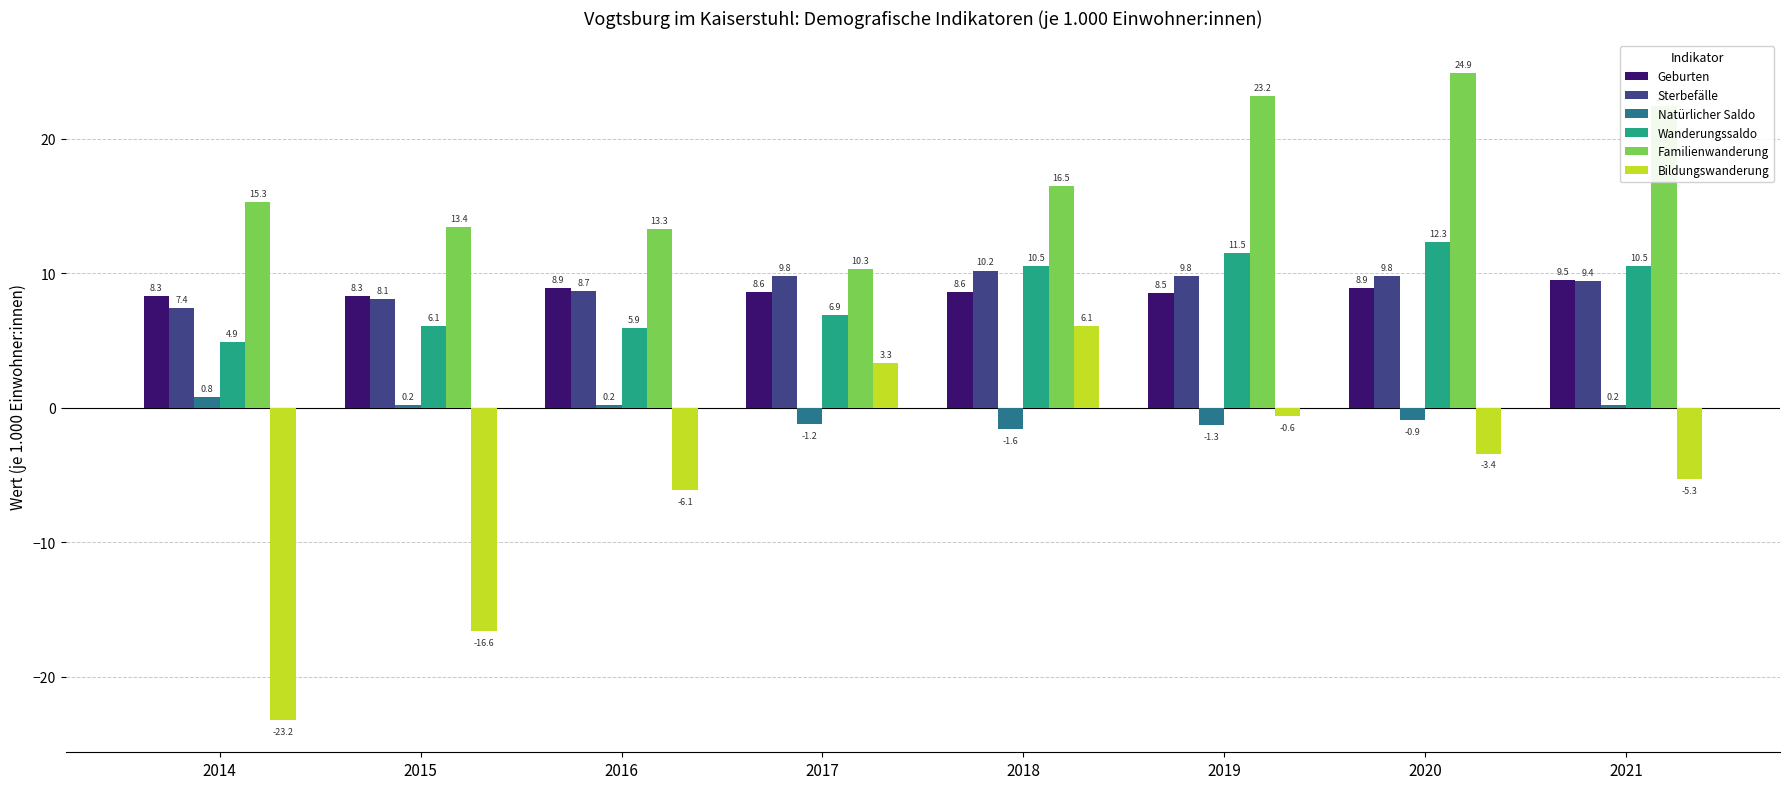

What is the average value of the Wanderungssaldo series?

8.6